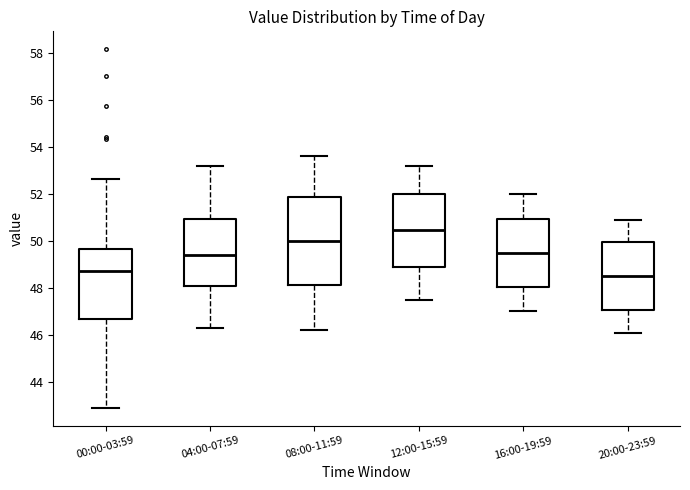

Reading left to right, transcribe this box plot: for each box, give where its median line is, the range the box spans, and where its two whiskers end, as read against the y-axis. The values are not printed on the chart, so give them approximately, as read against the axis.

00:00-03:59: median 48.8, box 46.6 to 49.6, whiskers 43.0 to 52.6
04:00-07:59: median 49.4, box 48.2 to 51.0, whiskers 46.4 to 53.2
08:00-11:59: median 50.0, box 48.2 to 51.8, whiskers 46.2 to 53.6
12:00-15:59: median 50.4, box 48.8 to 52.0, whiskers 47.6 to 53.2
16:00-19:59: median 49.6, box 48.0 to 51.0, whiskers 47.0 to 52.0
20:00-23:59: median 48.6, box 47.0 to 50.0, whiskers 46.2 to 51.0